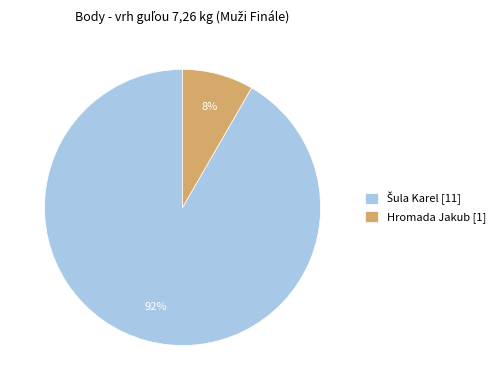

To the nearest percent, what portion does Hromada Jakub [1] represent?

8%